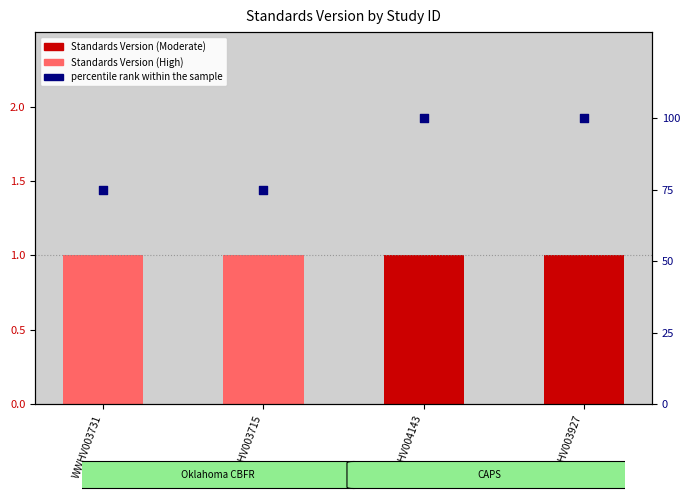

Is the value of Standards Version at WWHV003715 greater than the value of percentile rank within the sample at WWHV003927?

No